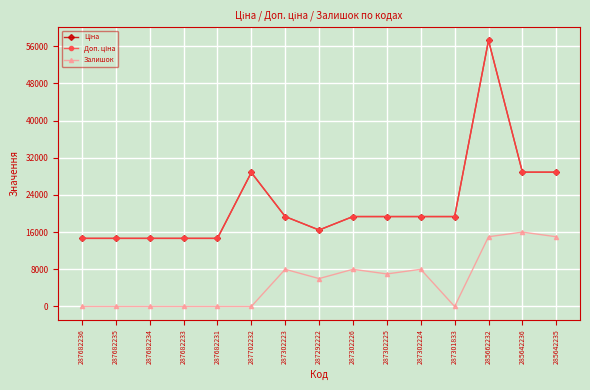

What is the sum of all Доп. ціна values?

330249.3